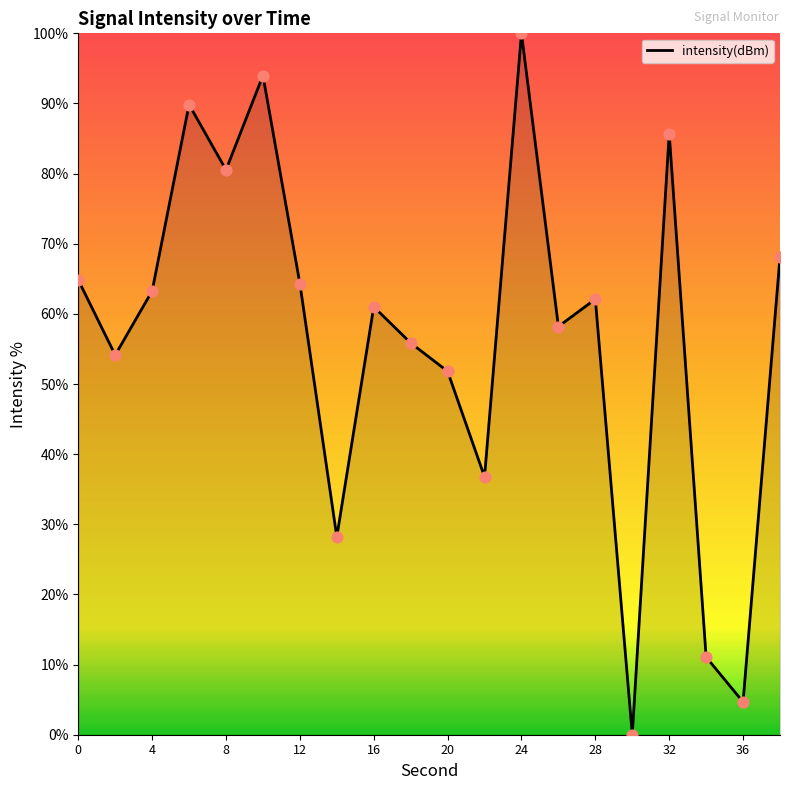

What is the maximum value shown in the chart?

100.0